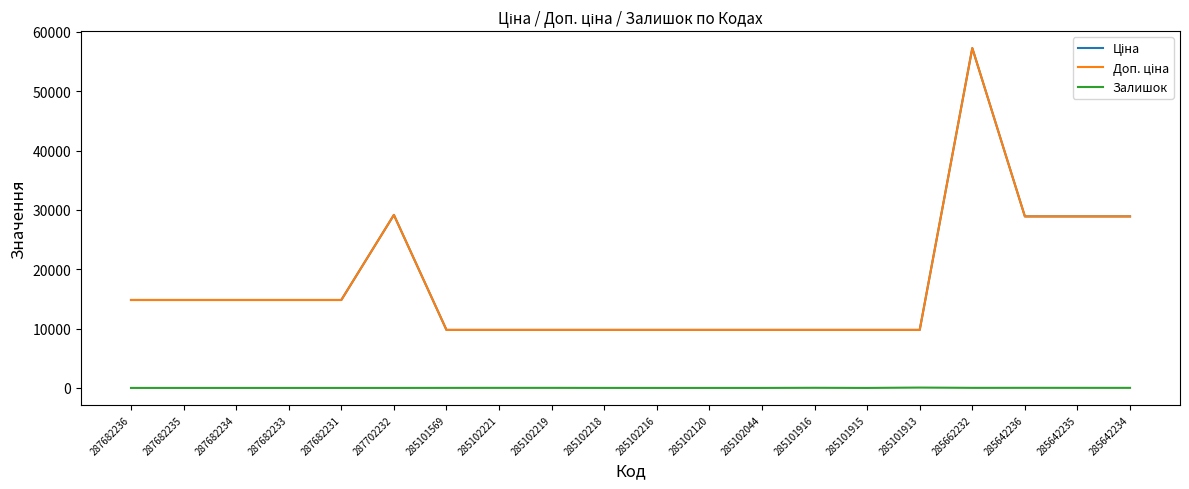

What is the difference between the highest and lowest values at 287682236?

14817.6